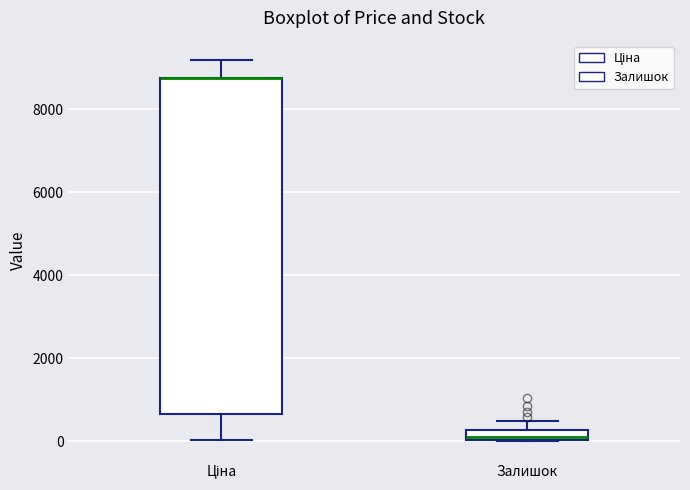

Where does the upper whisker of the box for Залишок end on the y-axis? The values are not printed on the chart, so give them approximately, as read against the axis.

400